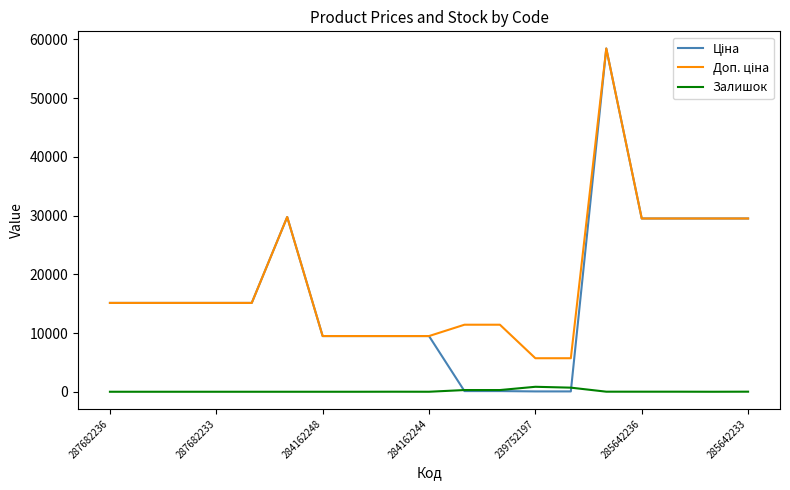

What is the spread (max minus min) of values at 284162248?

9480.1